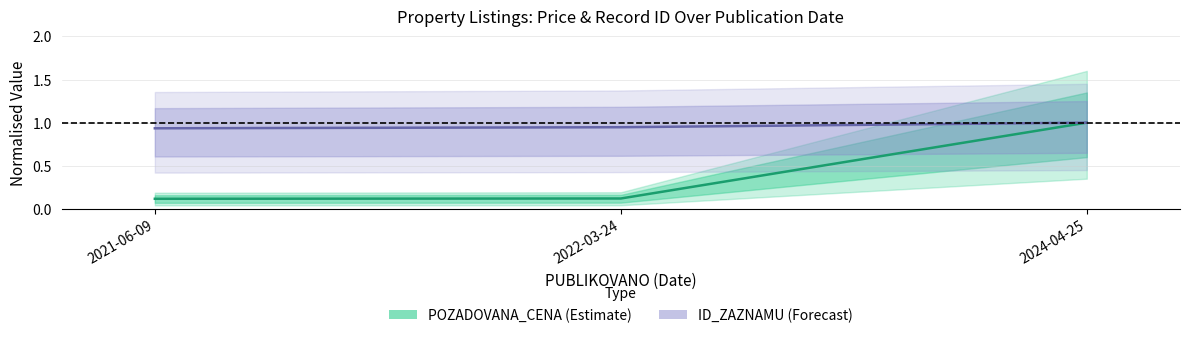

The value of POZADOVANA_CENA (Estimate) at 2022-03-24 is 0.1. True or false?

True